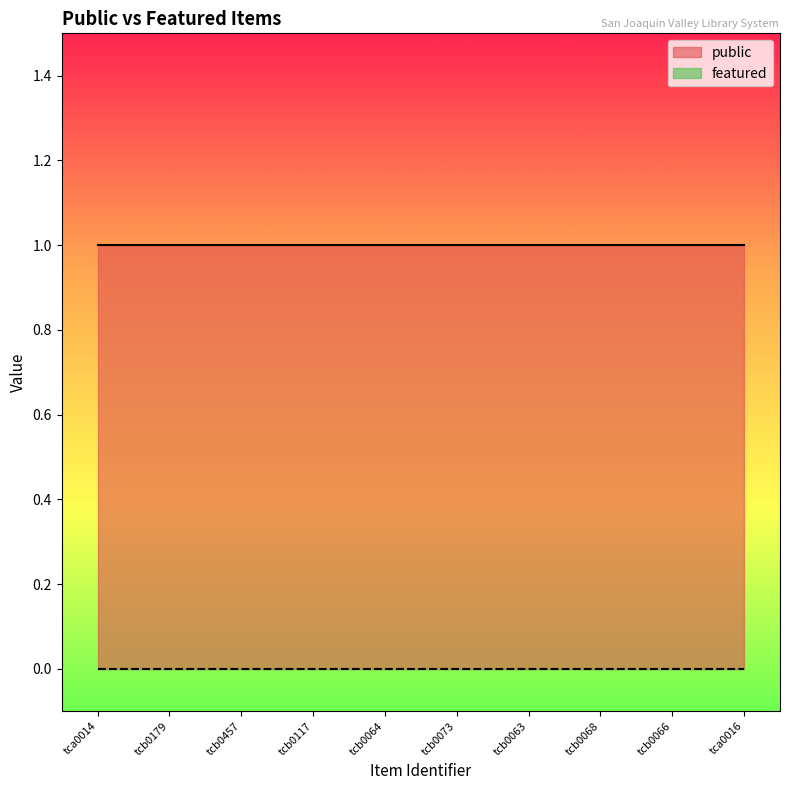

Is it true that public equals 1 at tcb0063?

True